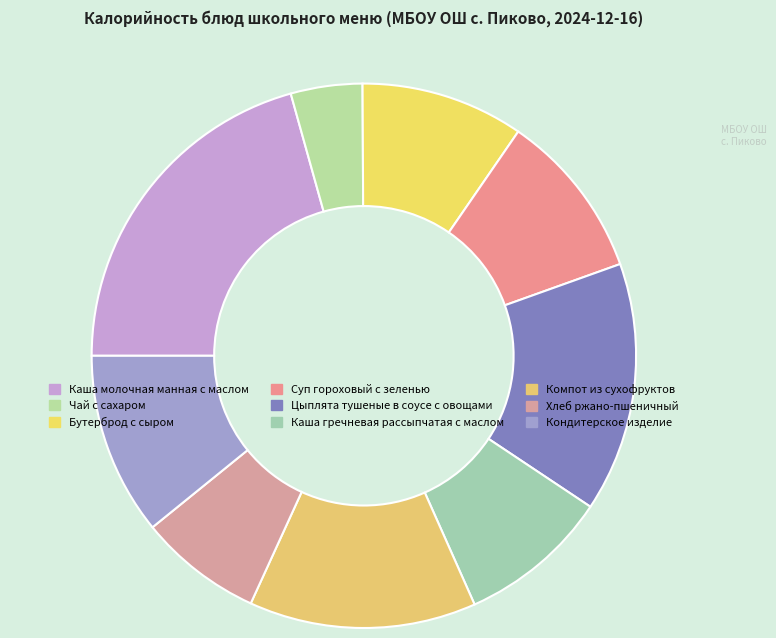

To the nearest percent, what is the difference between the Кондитерское изделие and Хлеб ржано-пшеничный slice percentages?

4%